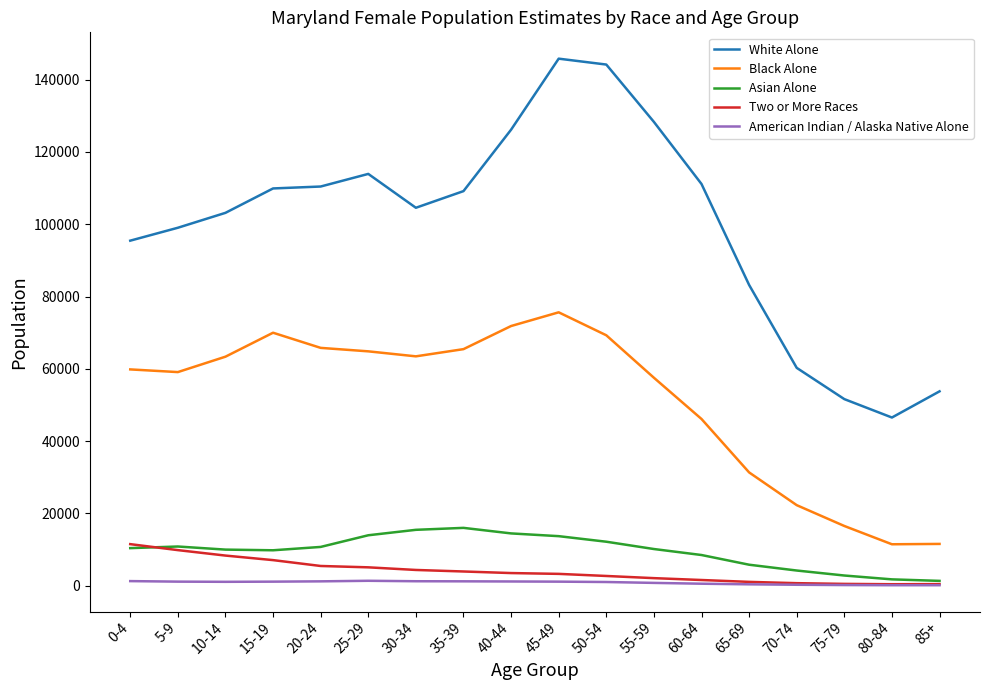

What is the total value across all series at 45-49?

239458